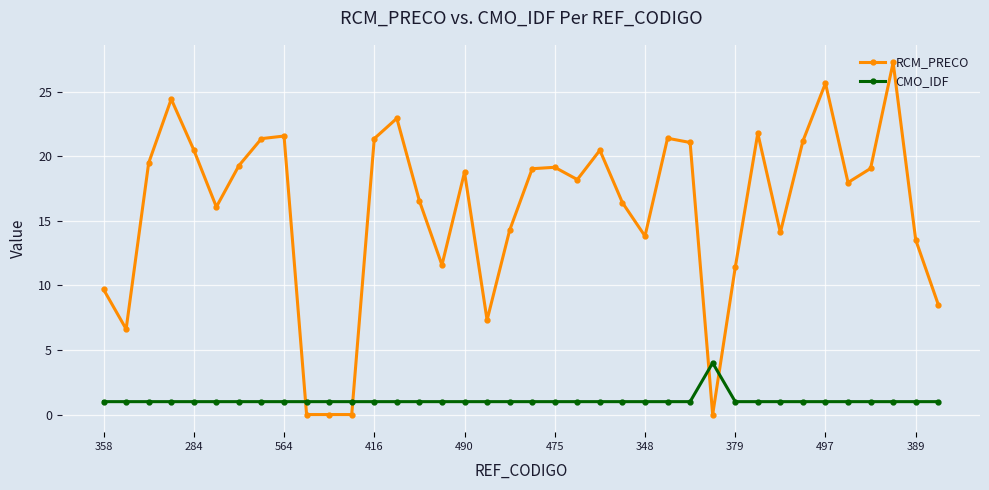

Which series has the largest range (max minus min)?

RCM_PRECO